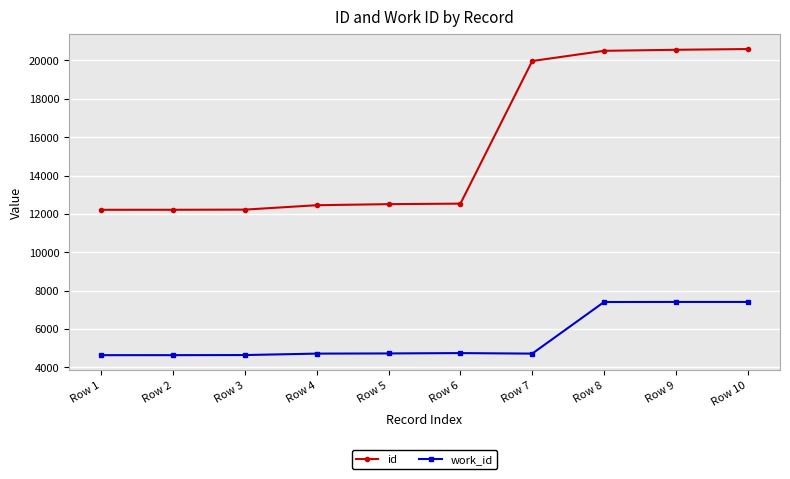

What is the difference between the maximum and minimum values in the id series?

8378